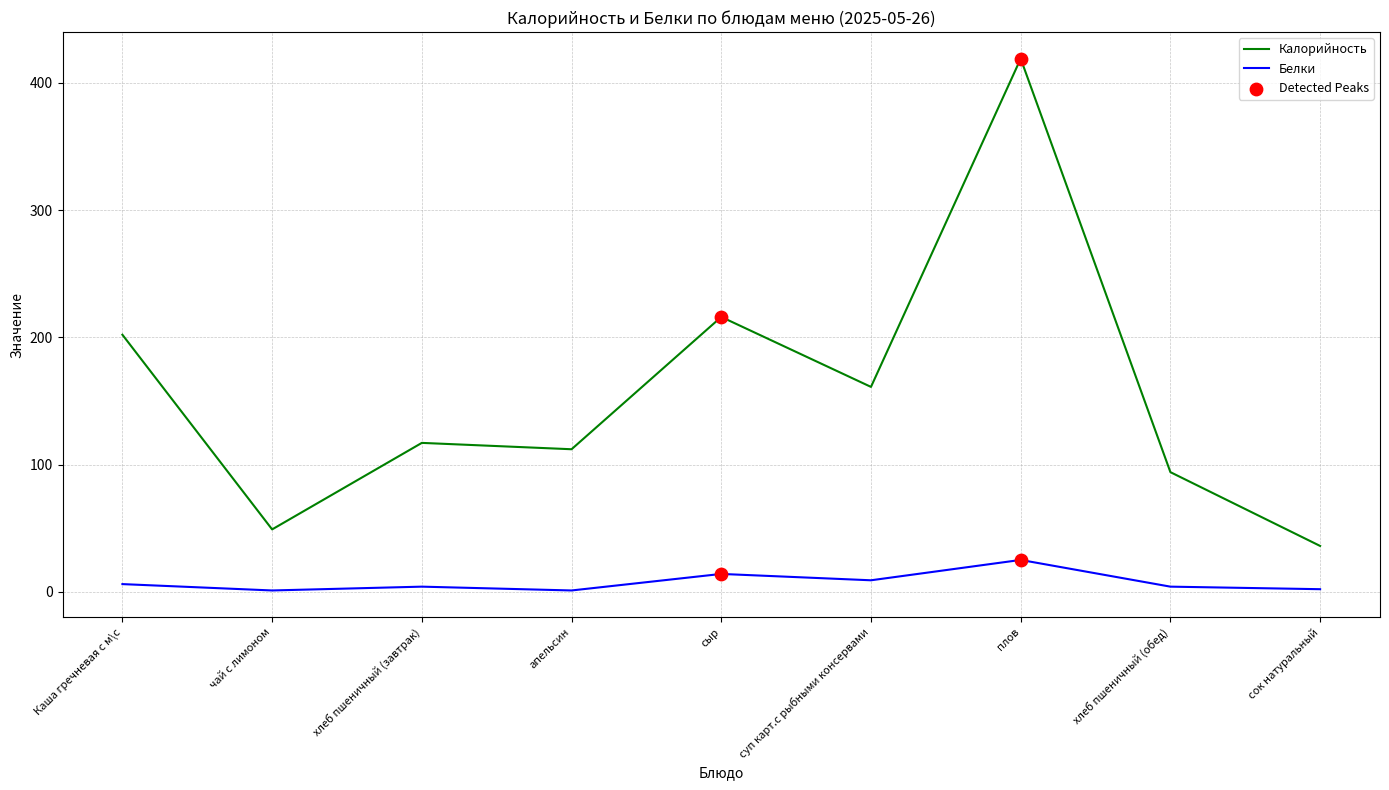

Which series has the largest total across all categories?

Калорийность